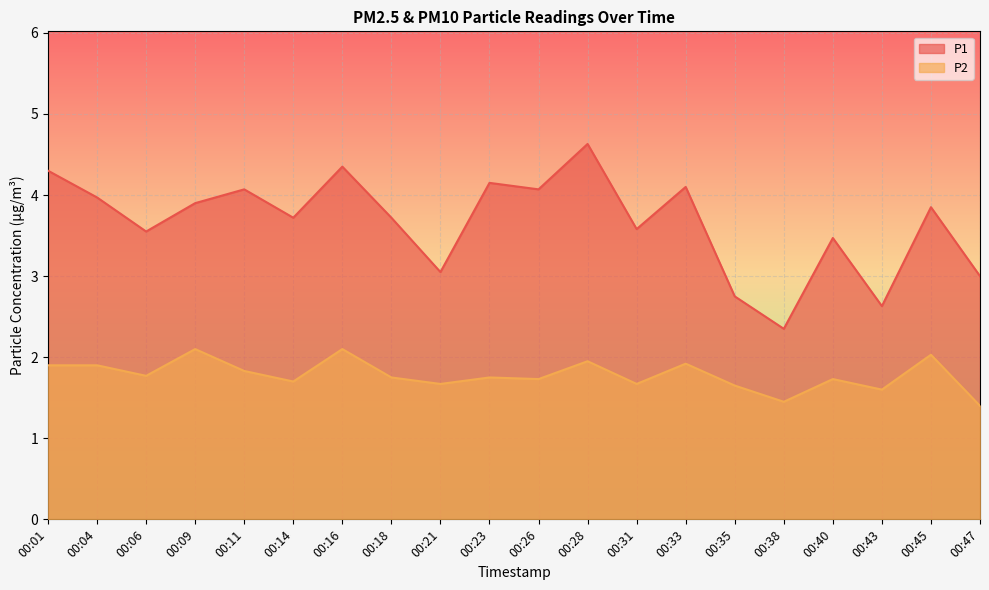

What is the minimum value shown in the chart?

1.4